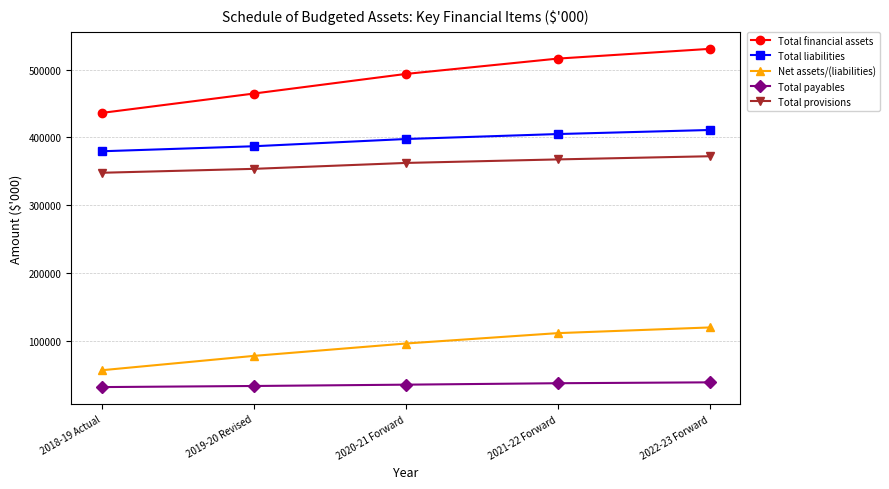

True or false: Net assets/(liabilities) and Total payables cross at least once.

False